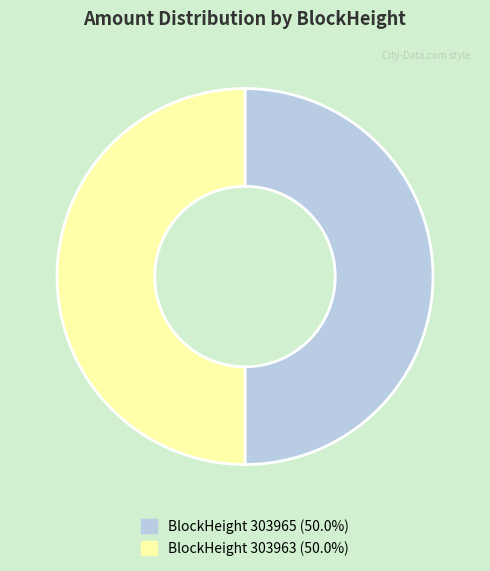

Count the number of slices in the pie.

2